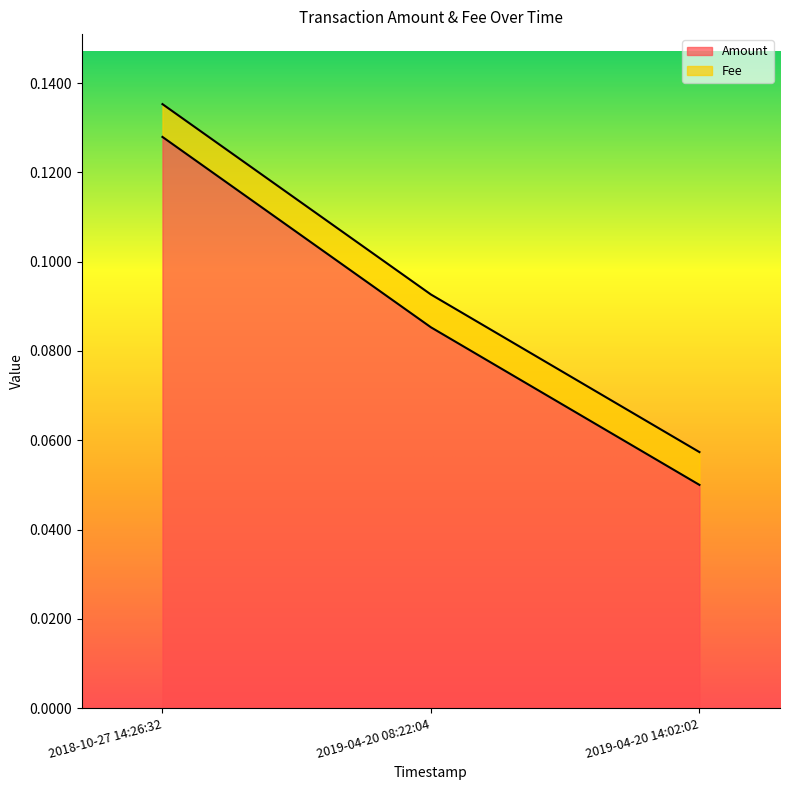

What is the value of the 2nd point from the left?

0.1